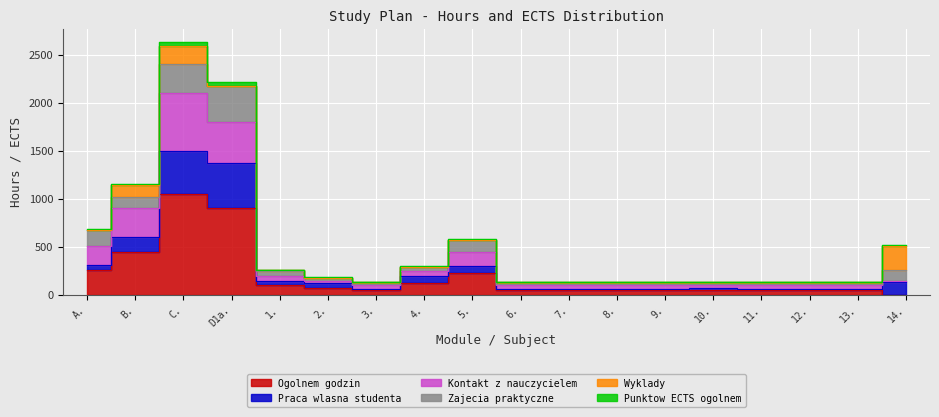

What position from the right is 11.?

4